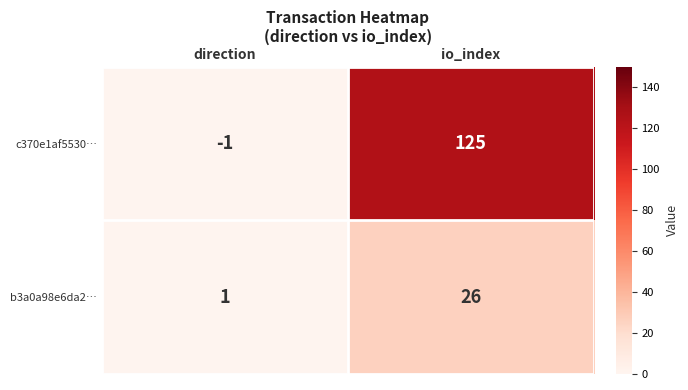

Reading right to left, what are all the values shown in this chart?

c370e1af5530…: 125	-1
b3a0a98e6da2…: 26	1